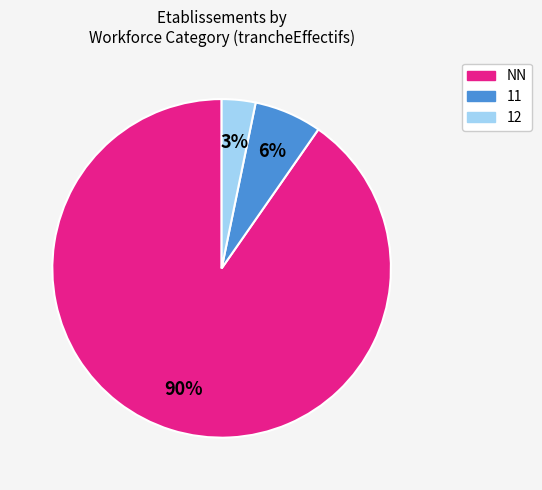

To the nearest percent, what portion does 12 represent?

3%